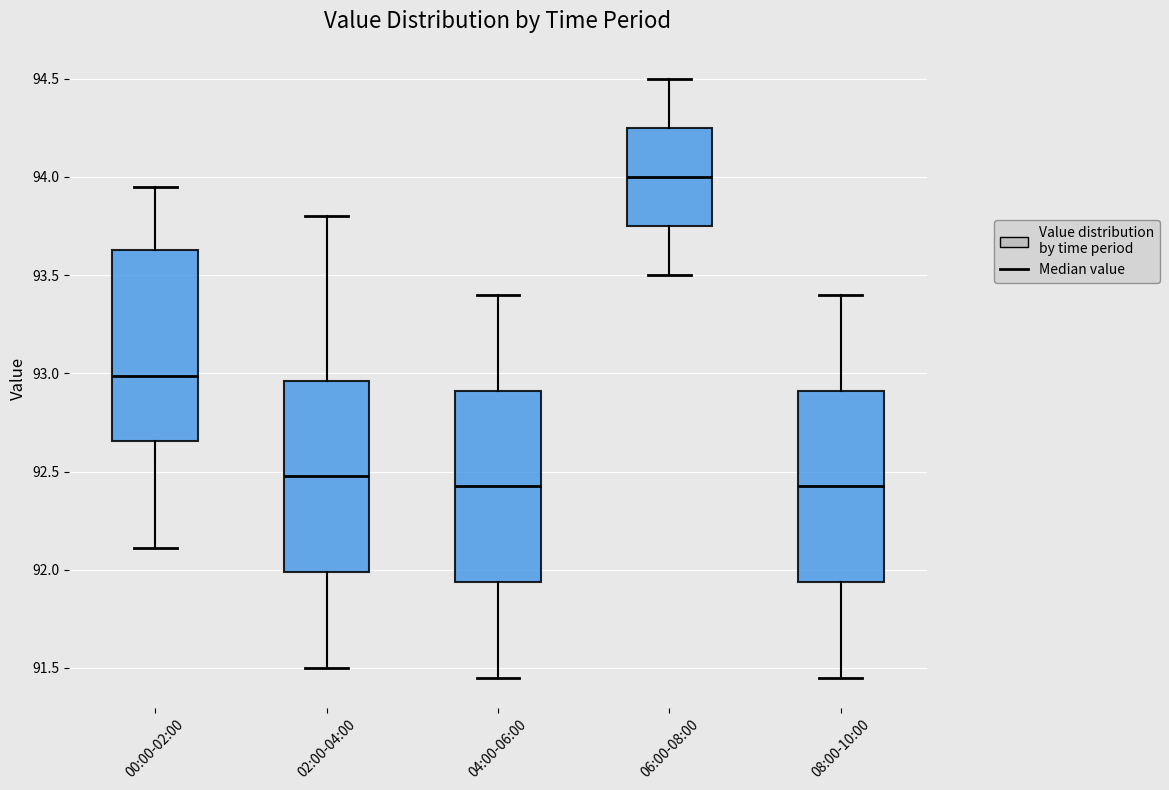

Reading left to right, read every box against the y-axis: the position of its median line, the range the box covers, and the ends of its whiskers. The values are not printed on the chart, so give them approximately, as read against the axis.

00:00-02:00: median 93.00, box 92.65 to 93.65, whiskers 92.10 to 93.95
02:00-04:00: median 92.50, box 92.00 to 92.95, whiskers 91.50 to 93.80
04:00-06:00: median 92.45, box 91.95 to 92.90, whiskers 91.45 to 93.40
06:00-08:00: median 94.00, box 93.75 to 94.25, whiskers 93.50 to 94.50
08:00-10:00: median 92.45, box 91.95 to 92.90, whiskers 91.45 to 93.40